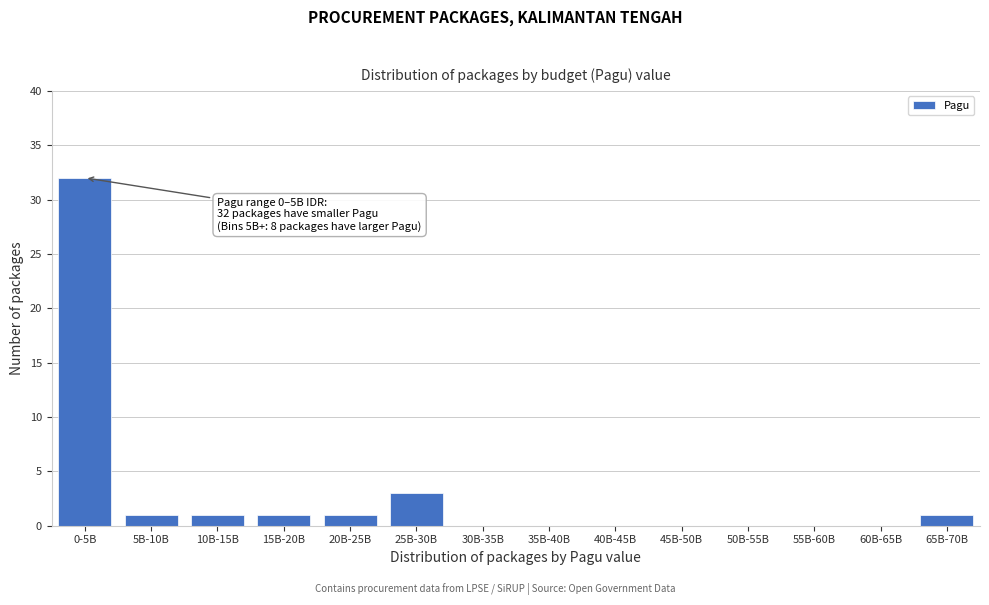

Reading left to right, what are all the values shown in this chart?

0-5B=32	5B-10B=1	10B-15B=1	15B-20B=1	20B-25B=1	25B-30B=3	30B-35B=0	35B-40B=0	40B-45B=0	45B-50B=0	50B-55B=0	55B-60B=0	60B-65B=0	65B-70B=1